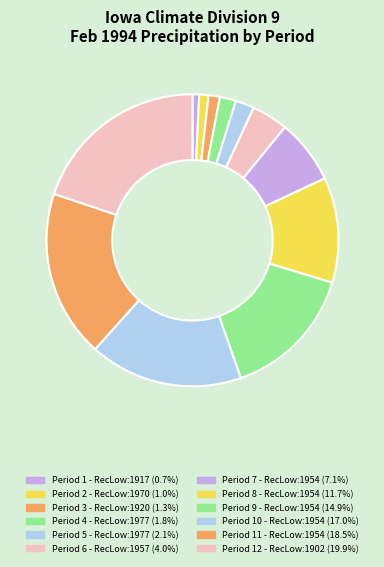

Count the number of slices in the pie.

12